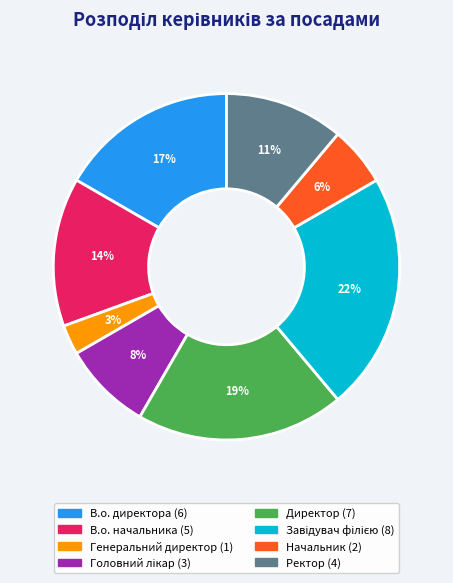

Does any single category account for the majority?

No